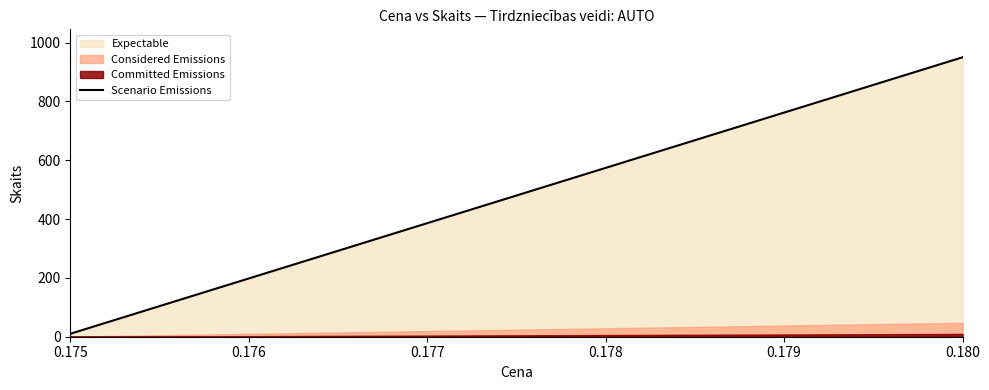

What is the maximum value for Scenario Emissions?

950.0